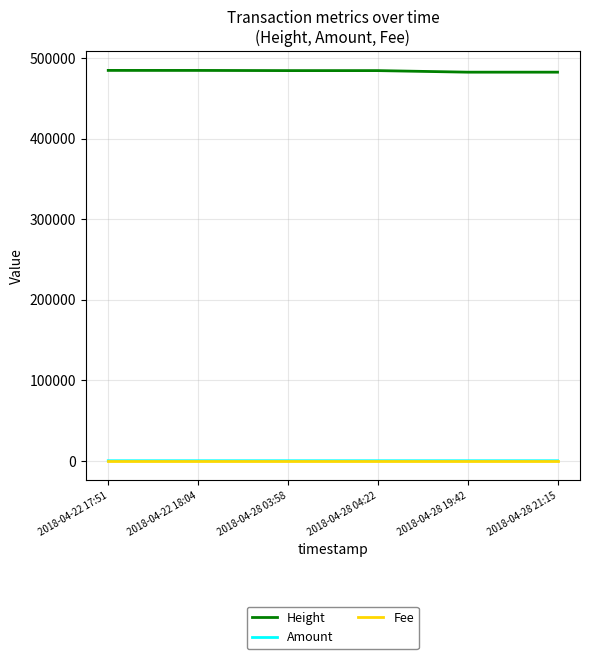

Is this an area chart (filled region under the line)?

No